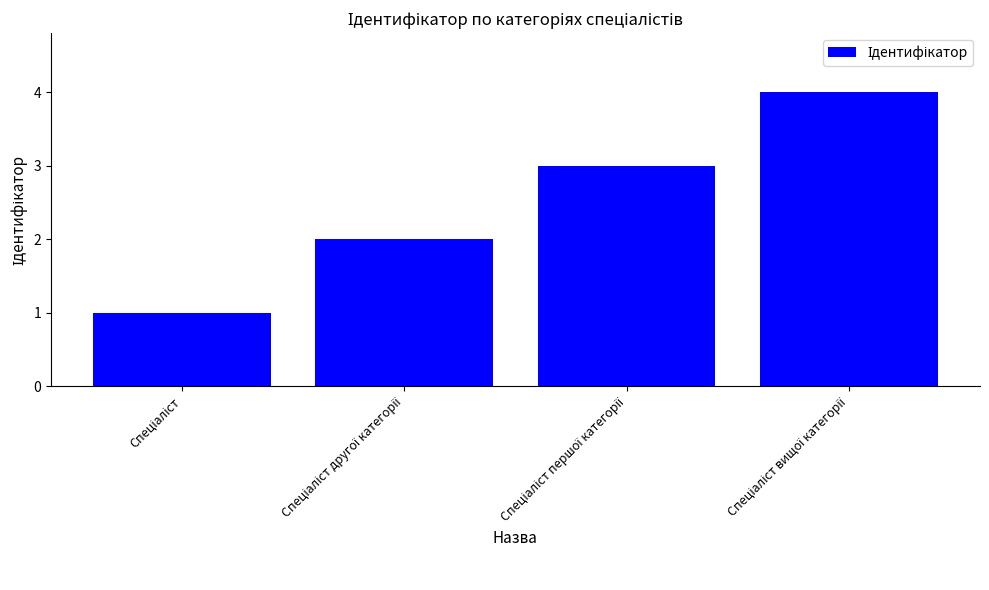

What is the maximum value shown in the chart?

4